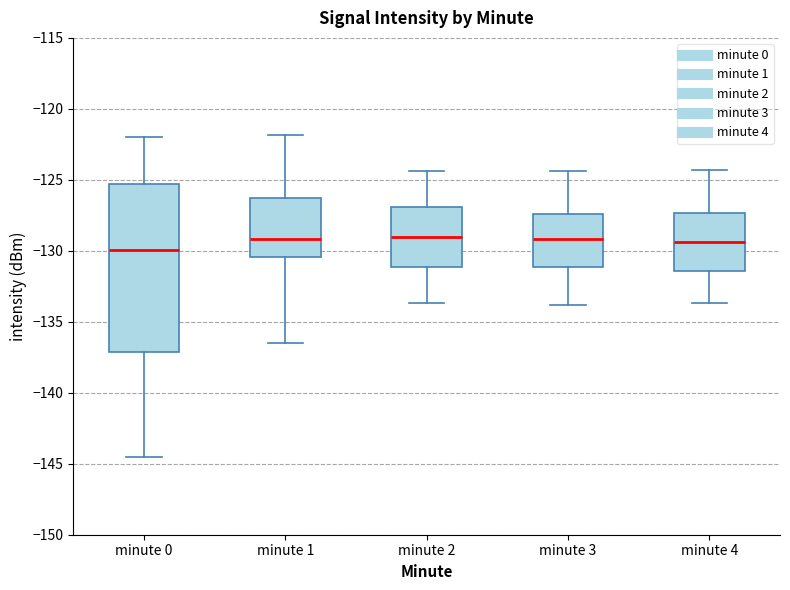

Comparing the boxes themselves (not the whiskers), which one is the tallest?

minute 0